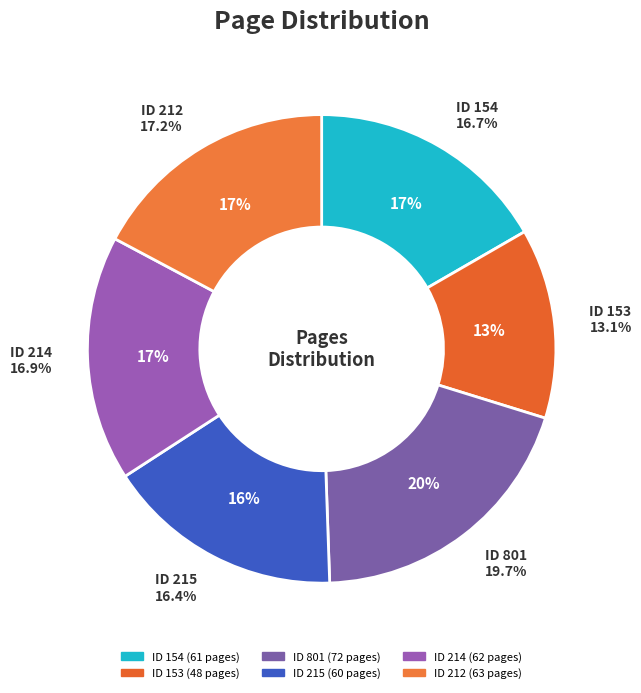

Which category has the biggest portion of the pie?

801